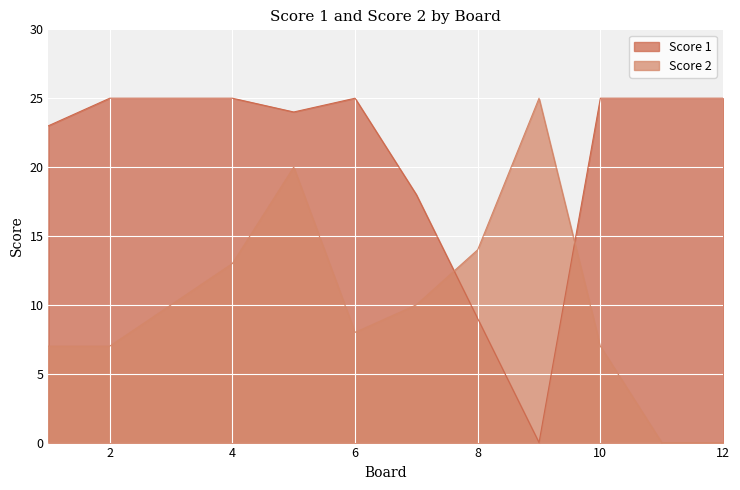

The Score 1 series shows 6 at 1. True or false?

False